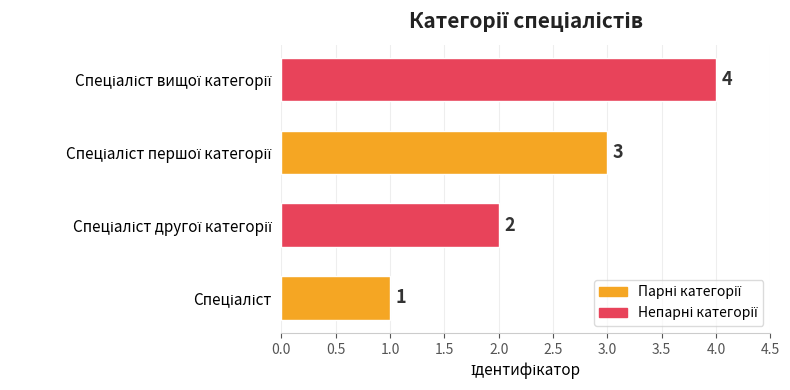

How many bars are there in total?

4